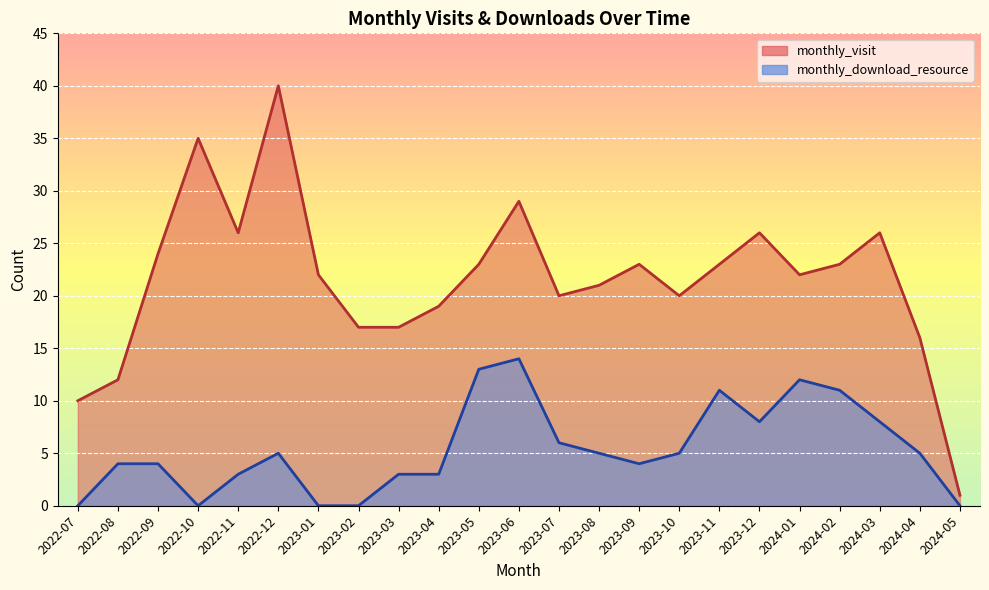

Between 2022-10 and 2024-04, which is larger?

2022-10